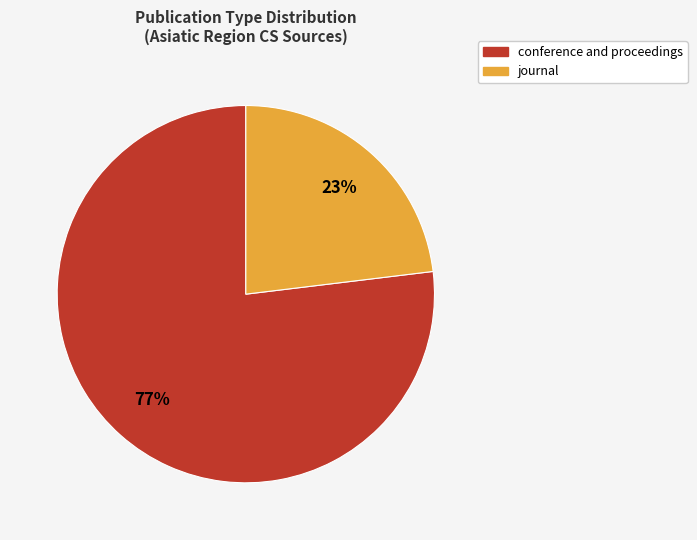

Is the sum of conference and proceedings and journal greater than half?

Yes